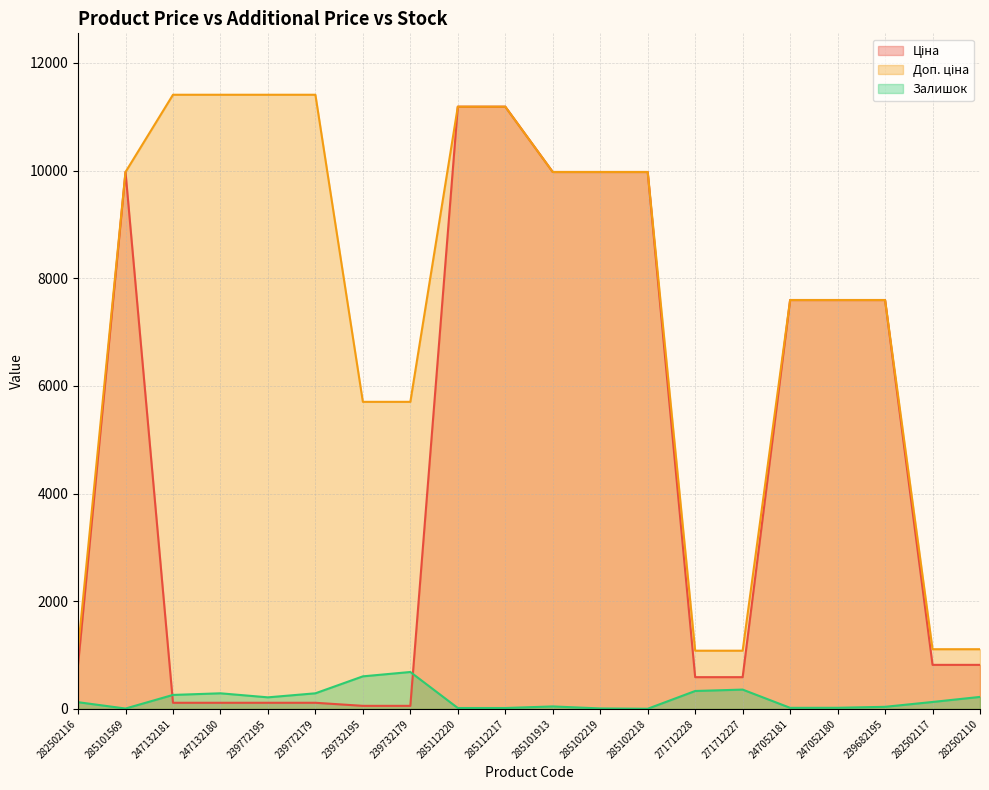

What is the sum of all Залишок values?

3694.0